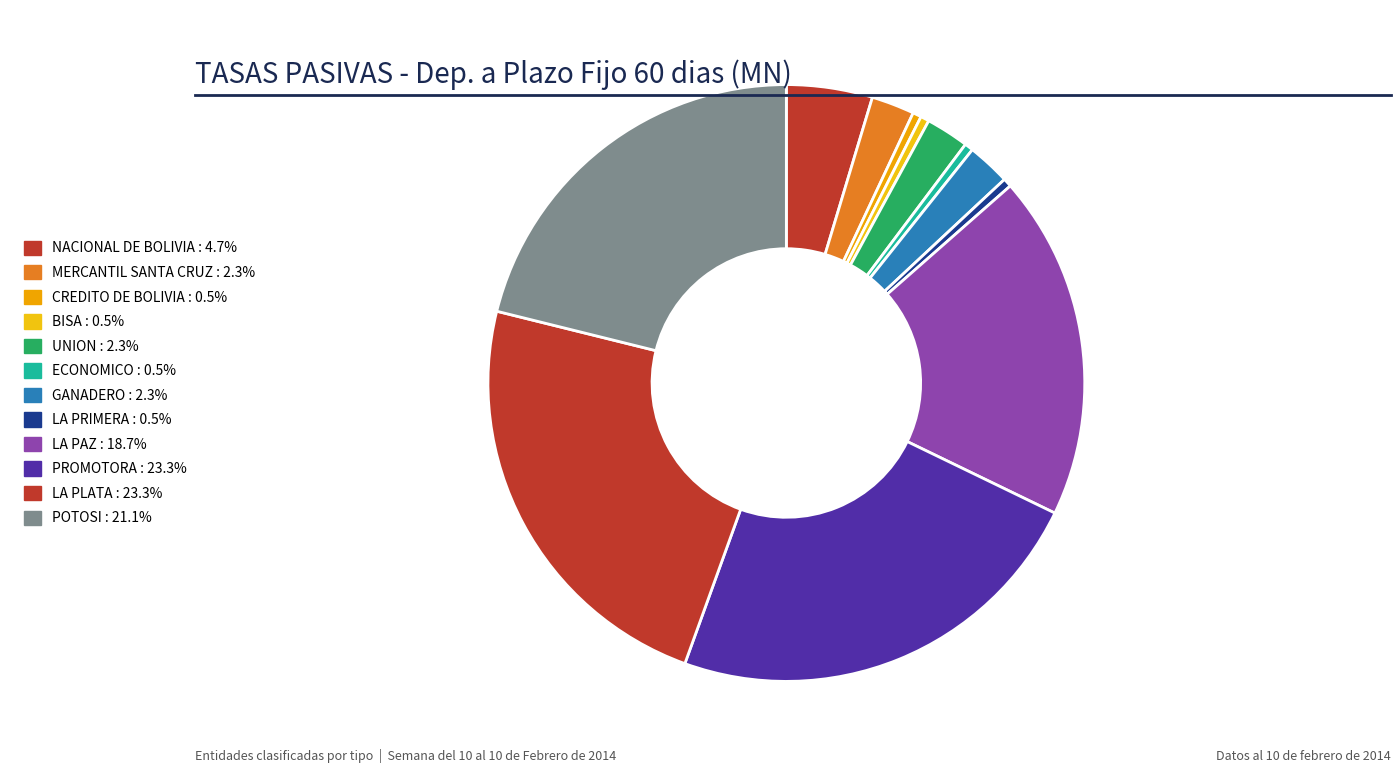

Is it true that LA PLATA is 29% of the pie?

False